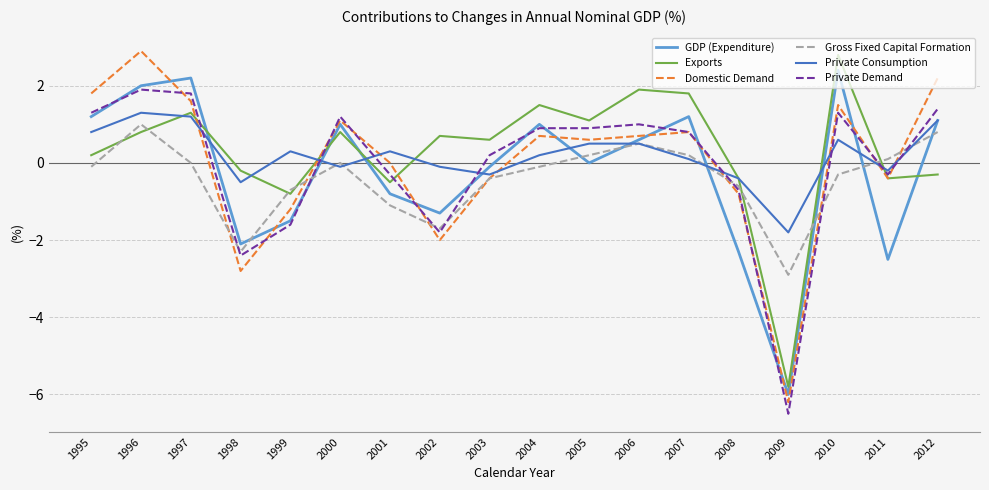

Where is the first local minimum for GDP (Expenditure)?

1998